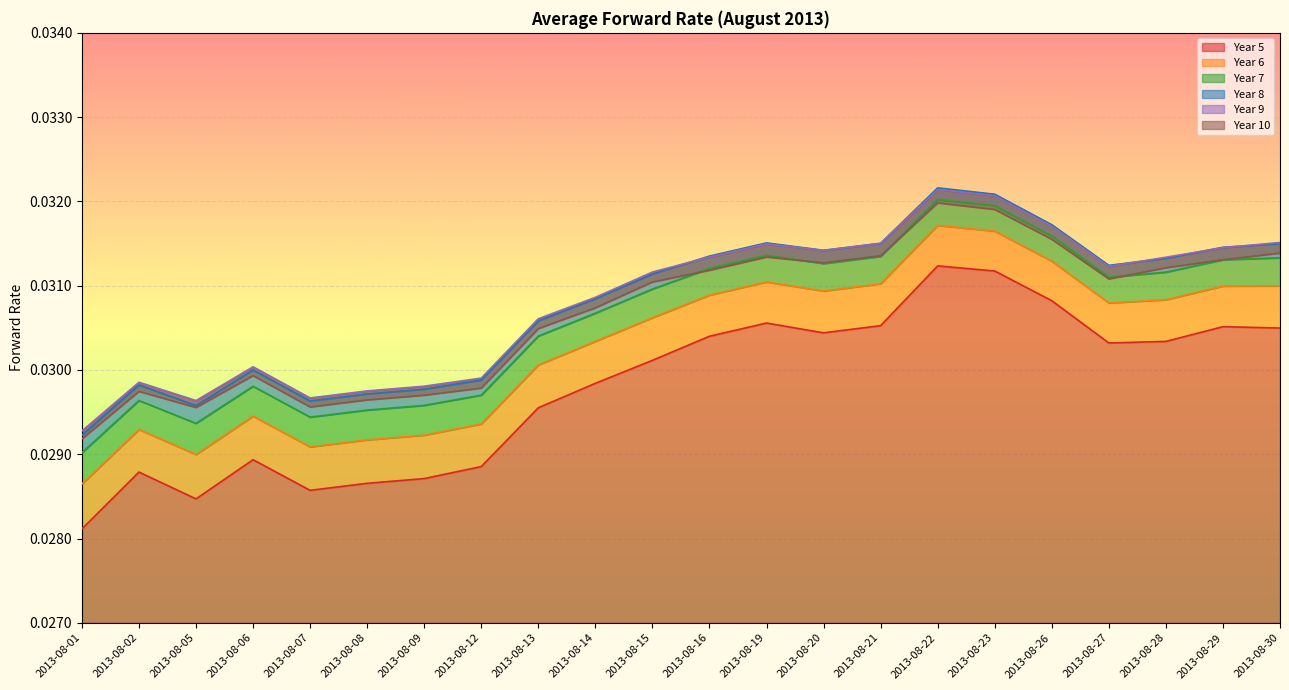

True or false: Year 7 and Year 8 intersect in this chart.

False